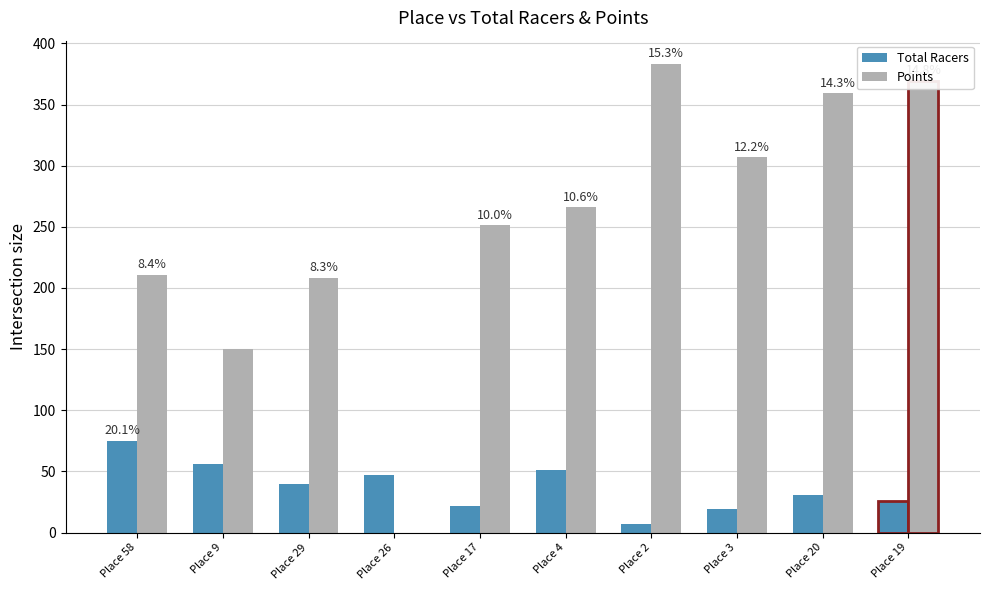

Which category has the highest value in the Total Racers series?

Place 58